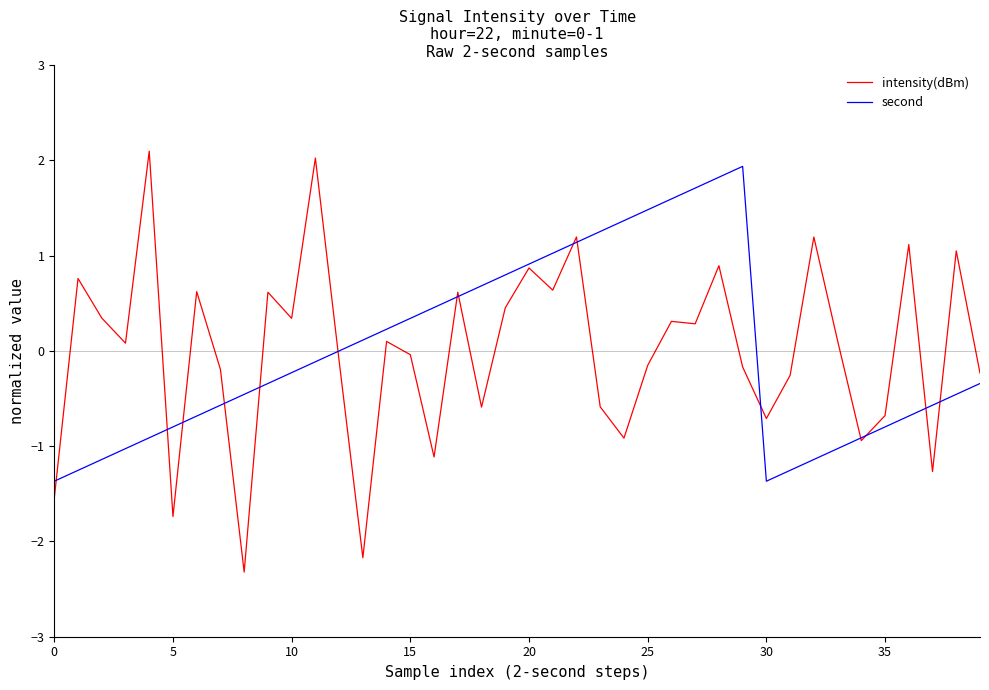

True or false: second and intensity(dBm) intersect in this chart.

True